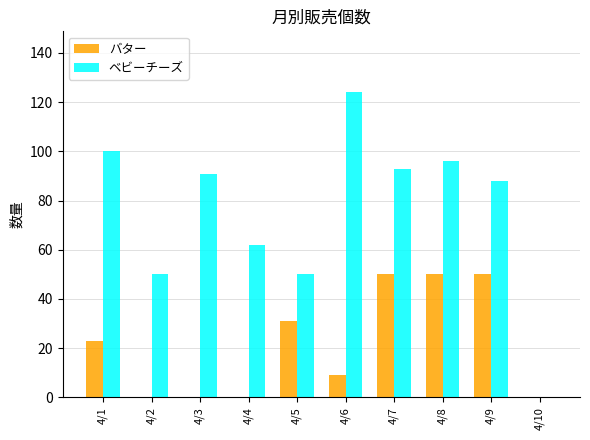

What value does the バター series have at 4/5, to the nearest 5?

30